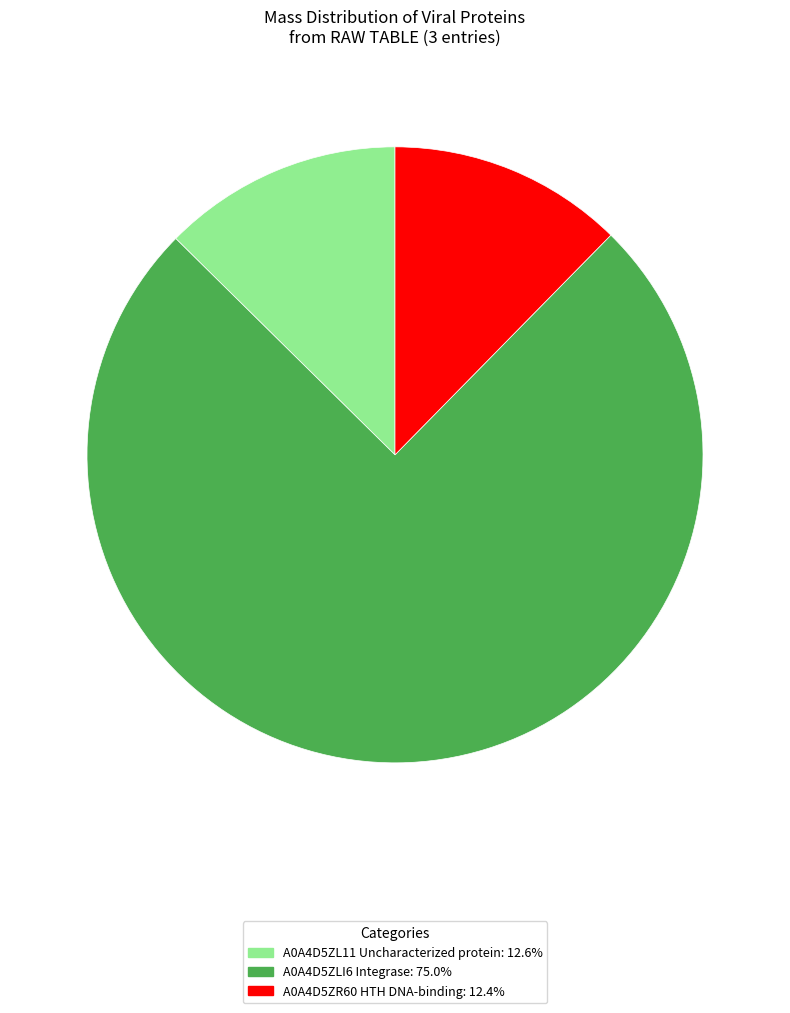

Which has a higher value, A0A4D5ZL11 Uncharacterized protein or A0A4D5ZLI6 Integrase?

A0A4D5ZLI6 Integrase